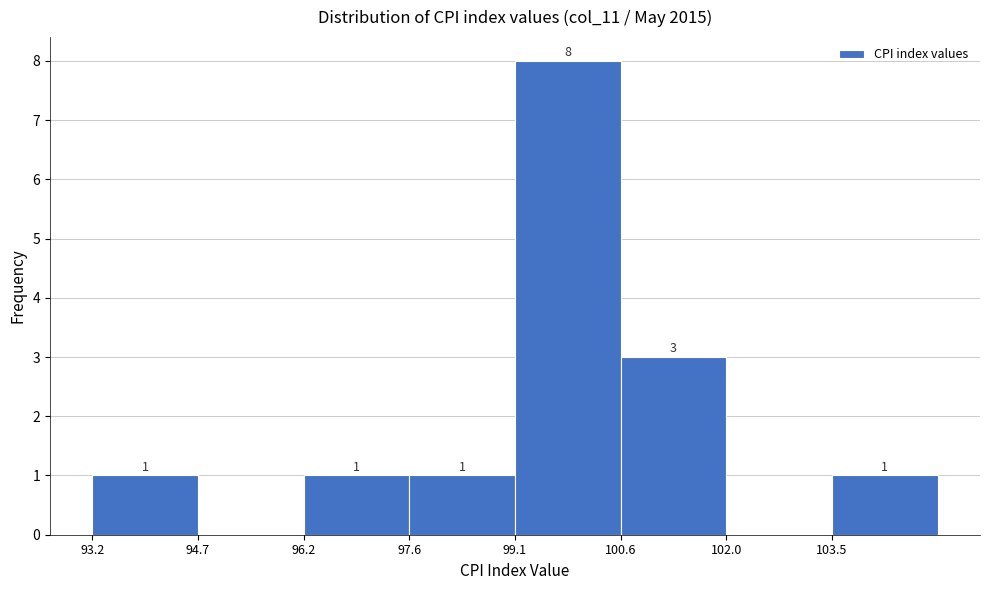

Over which range of the x-axis is the bar tallest?

99.2 to 100.6